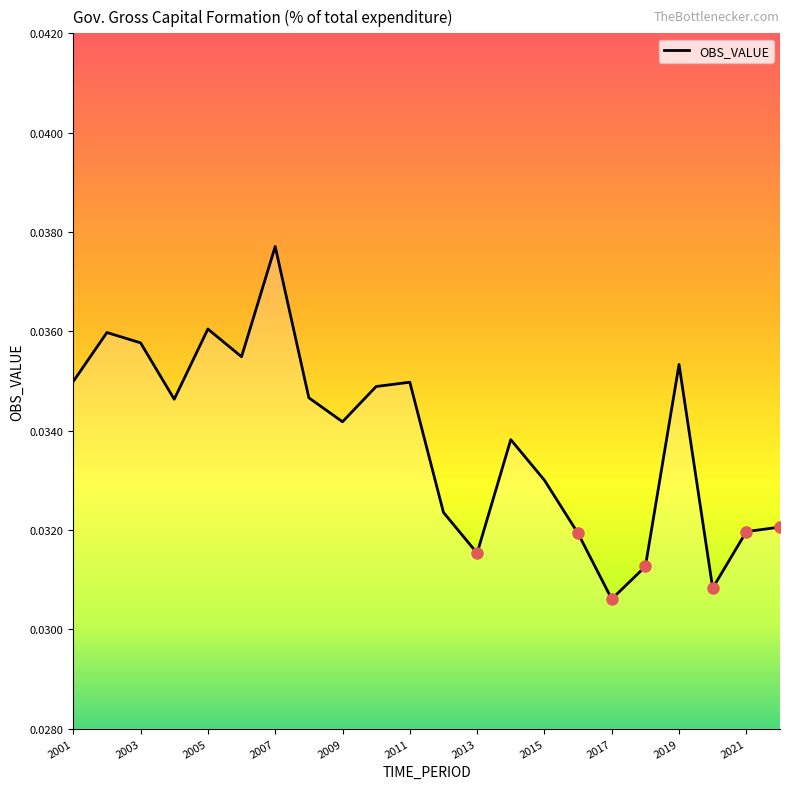

What is the sum of all values?

0.7